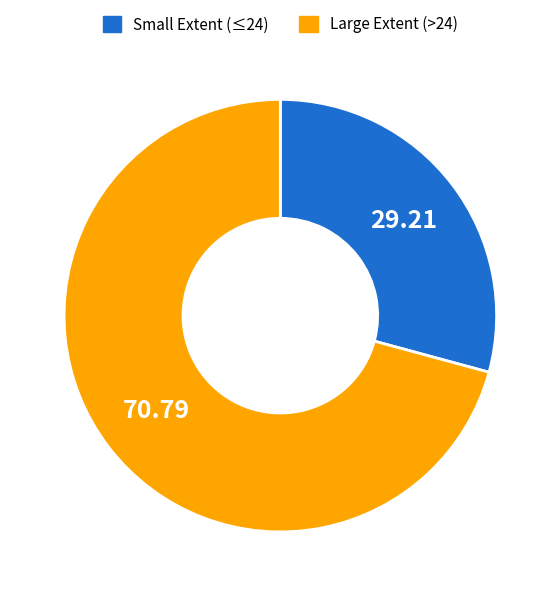

Is there a majority slice in this chart?

Yes